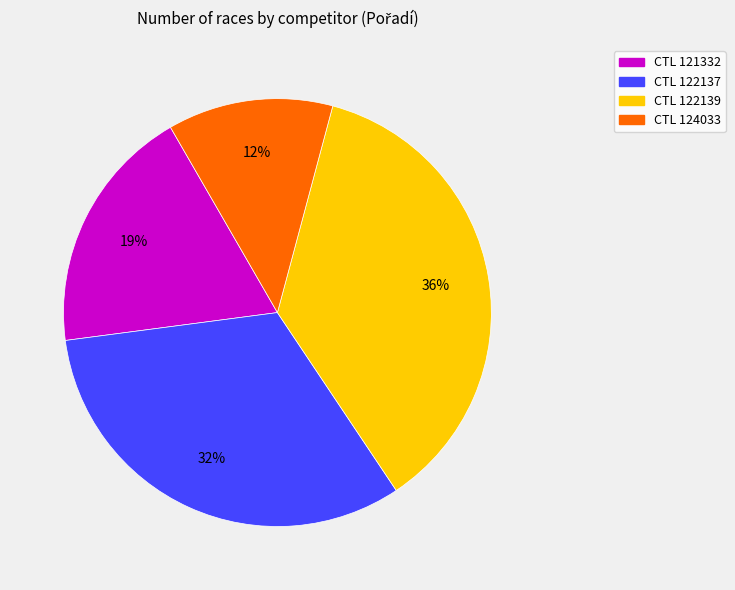

Is there any slice that represents more than half of the pie?

No